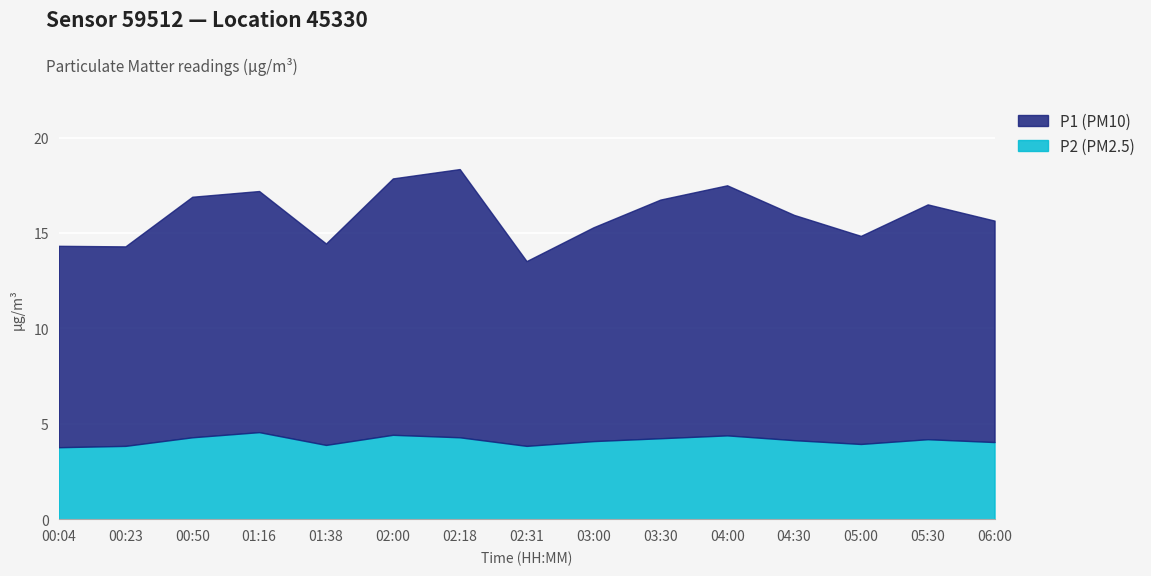

How many values in the P1 series exceed 11?

10